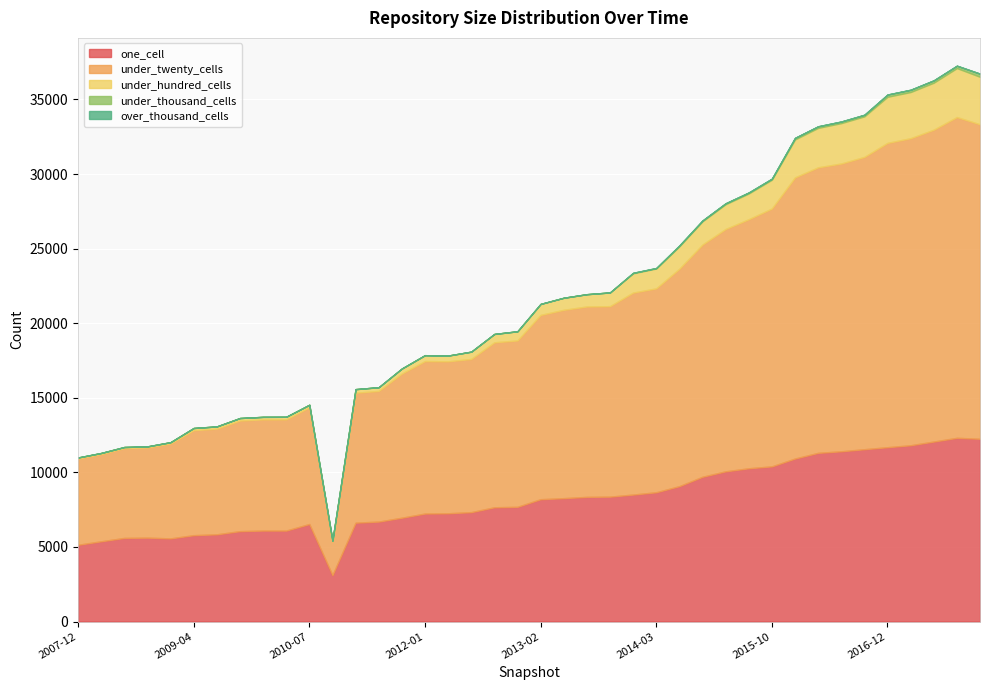

Is the value of under_twenty_cells at 2015-01-19 greater than the value of under_thousand_cells at 2017-10-12?

Yes